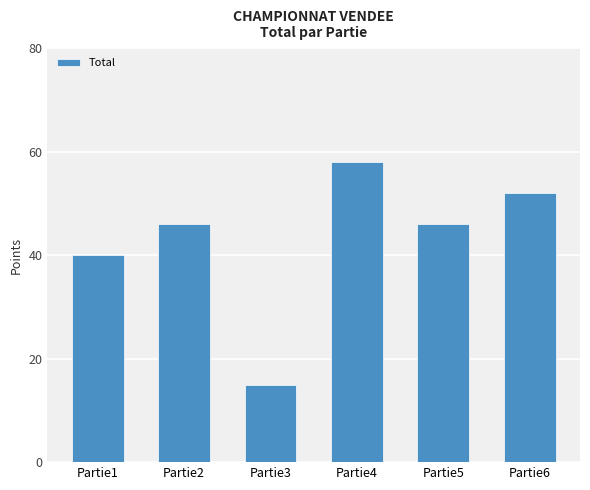

Is it true that the value at Partie2 is 46?

True